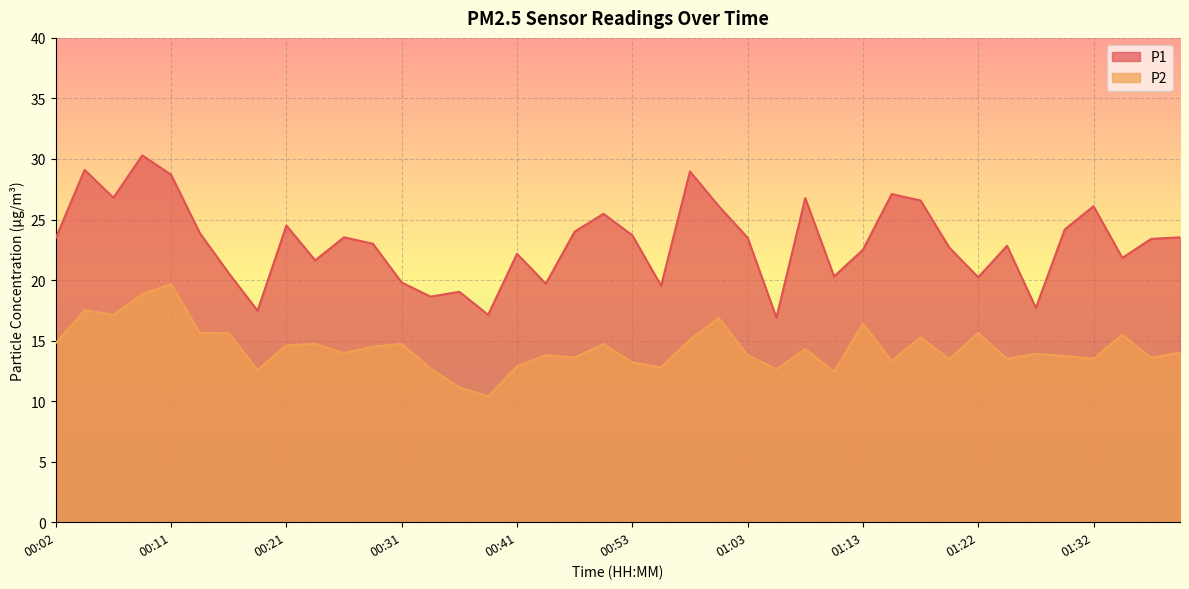

At which label does P2 first exceed 14?

00:02